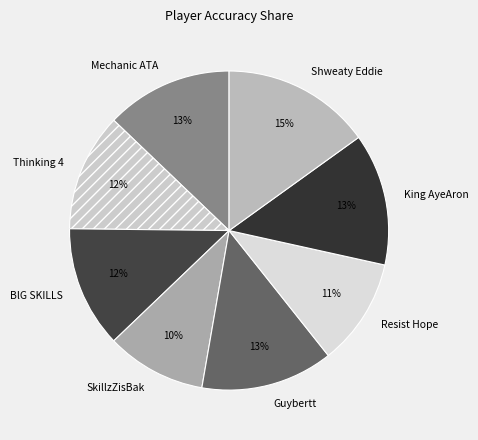

To the nearest percent, what portion does BlG SKILLS represent?

12%